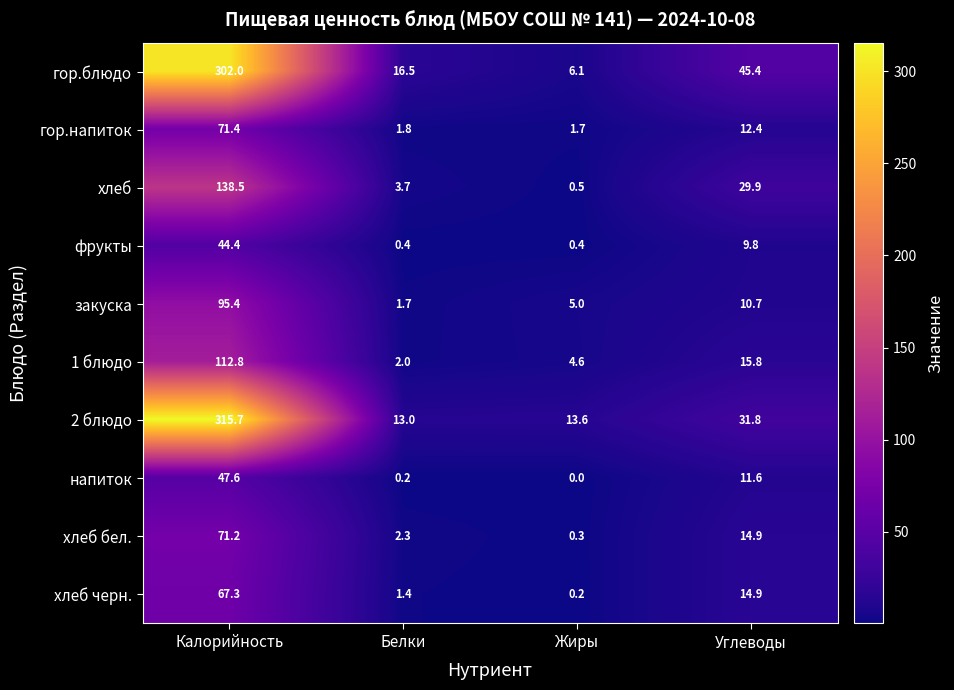

Count the number of data series in this chart.

10